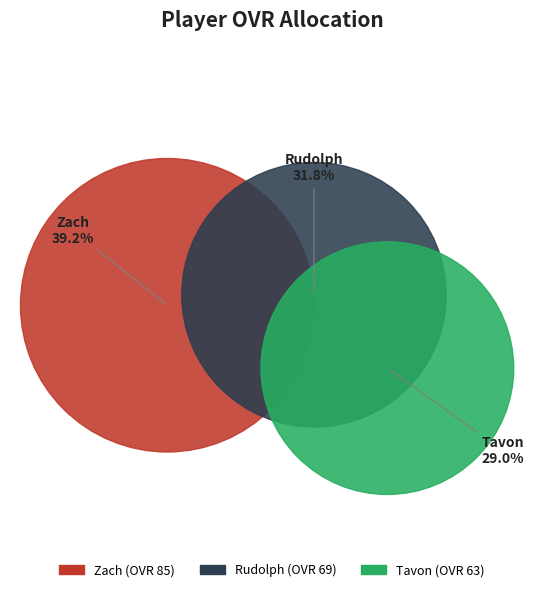

How many slices are in this pie chart?

3